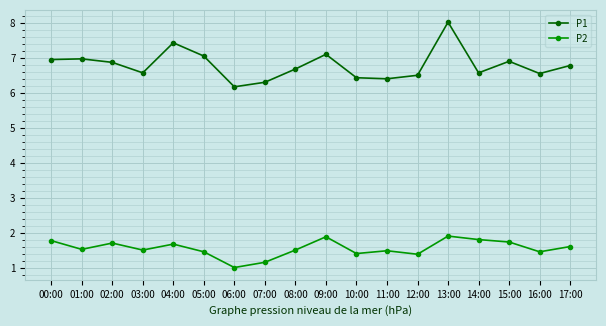

What is the label of the 13th point from the right?

05:00